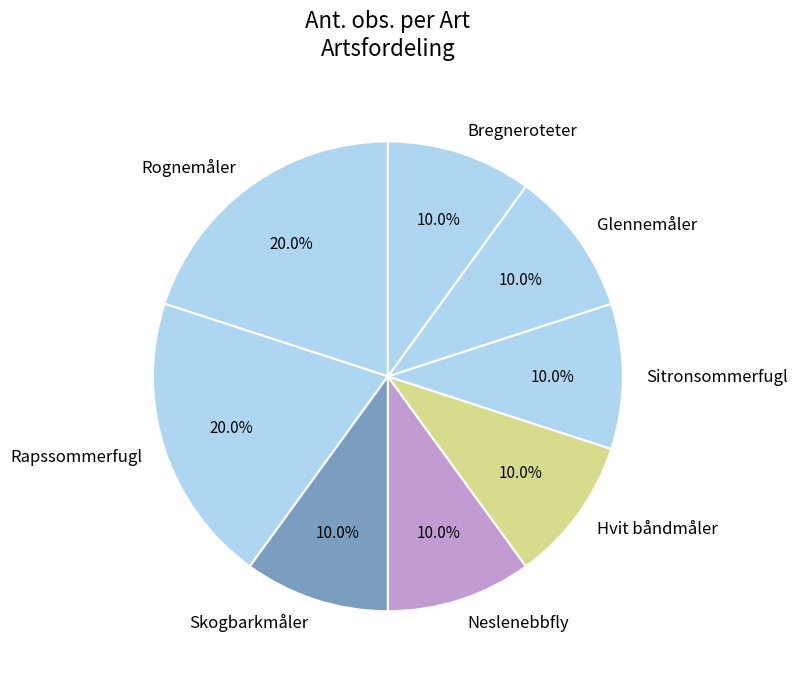

Do Bregneroteter and Sitronsommerfugl together represent more than half of the pie?

No